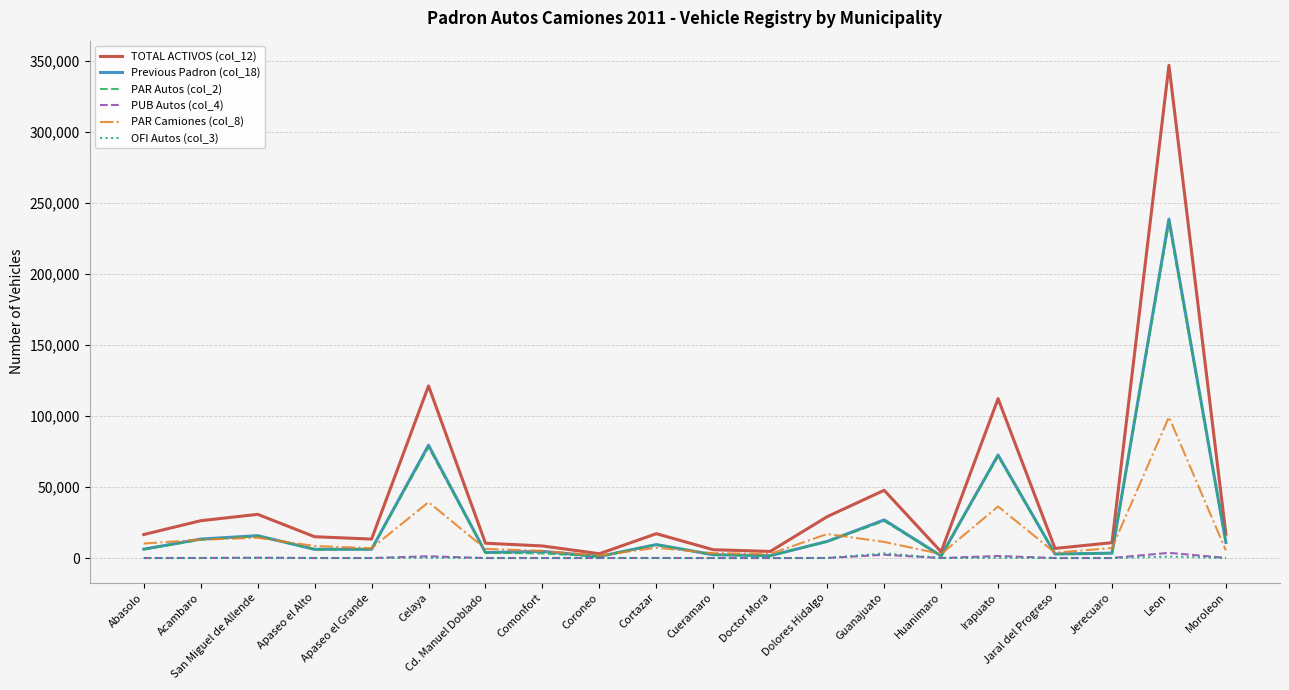

What is the maximum value shown in the chart?

346795